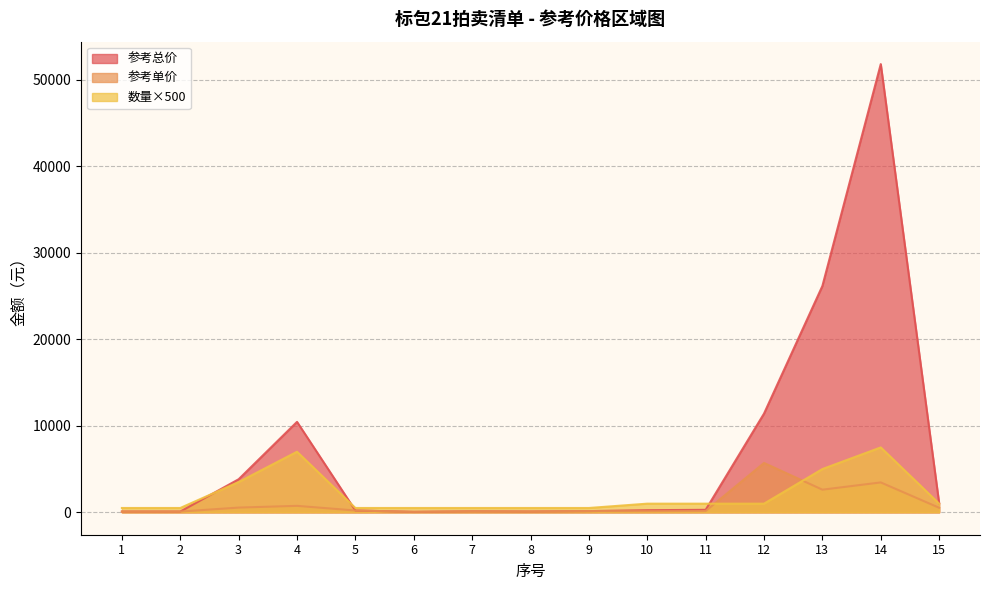

Where does the 参考单价 series first go above 143?

3